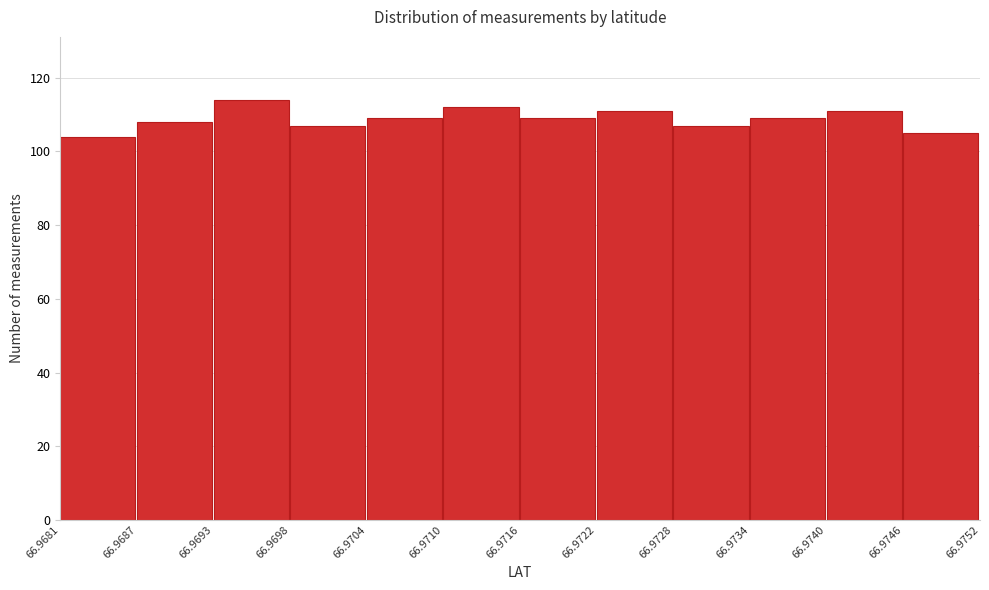

Reading left to right, transcribe this chart: for each bar, give the range it covers on the x-axis and its height. The values are not printed on the chart, so give them approximately, as read against the axis.

66.9681 to 66.9687: 104
66.9687 to 66.9693: 108
66.9693 to 66.9698: 114
66.9698 to 66.9704: 108
66.9704 to 66.9710: 110
66.9710 to 66.9716: 112
66.9716 to 66.9722: 110
66.9722 to 66.9728: 112
66.9728 to 66.9734: 108
66.9734 to 66.9740: 110
66.9740 to 66.9746: 112
66.9746 to 66.9752: 106